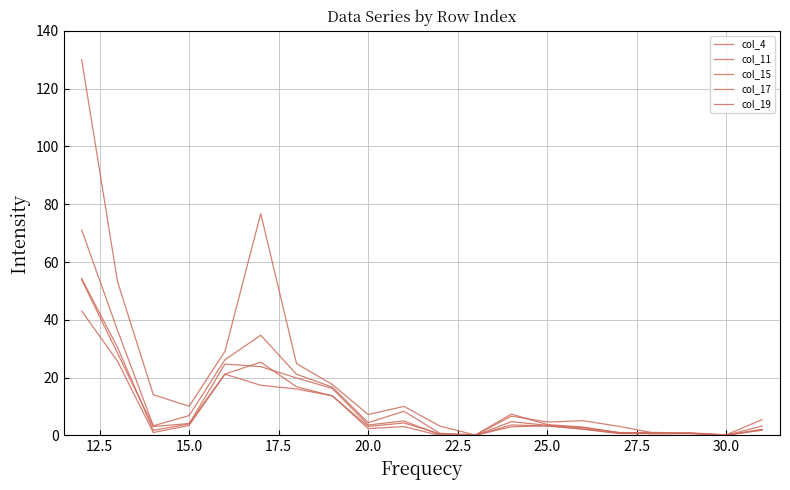

True or false: col_19 and col_15 cross at least once.

False